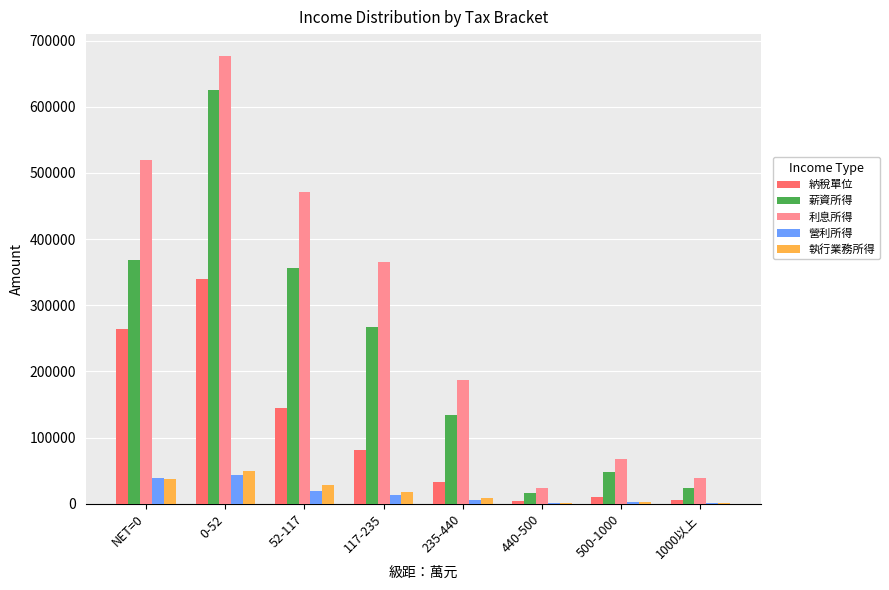

Which series has the widest spread of values?

利息所得